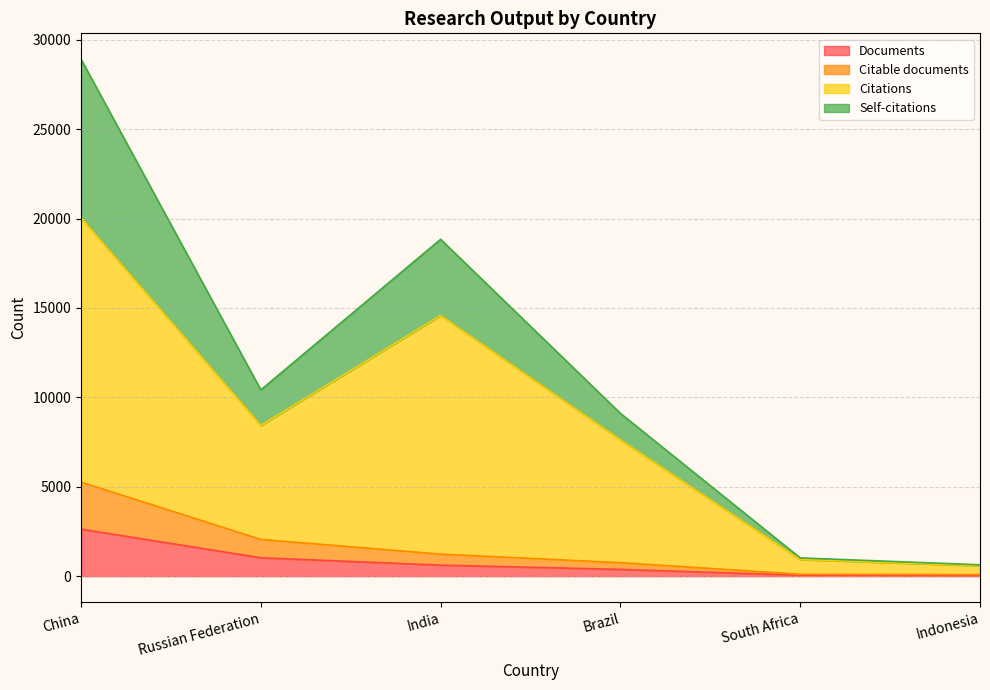

At which category does the chart reach its peak across all series?

China